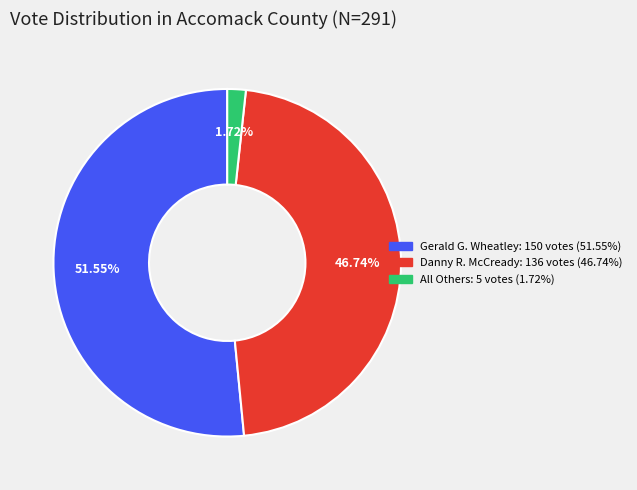

What percentage is the Danny R. McCready slice, to the nearest percent?

47%